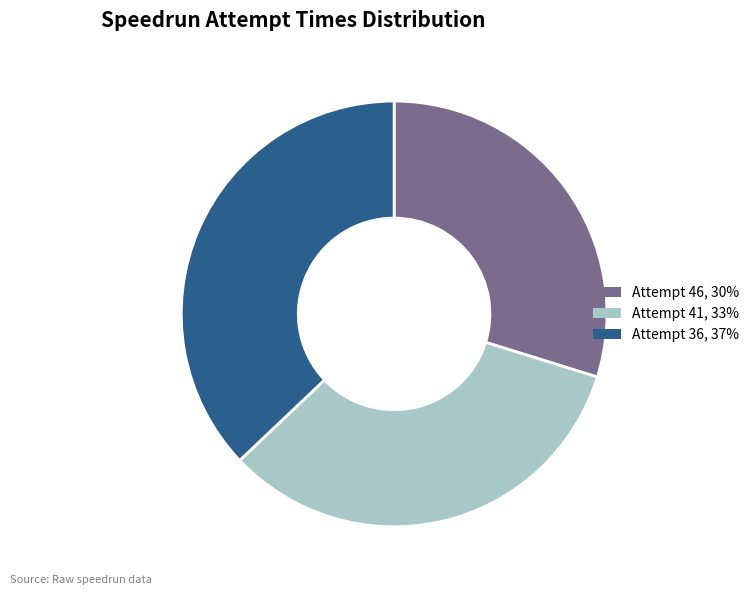

The Attempt 36 slice represents 21% of the pie. True or false?

False